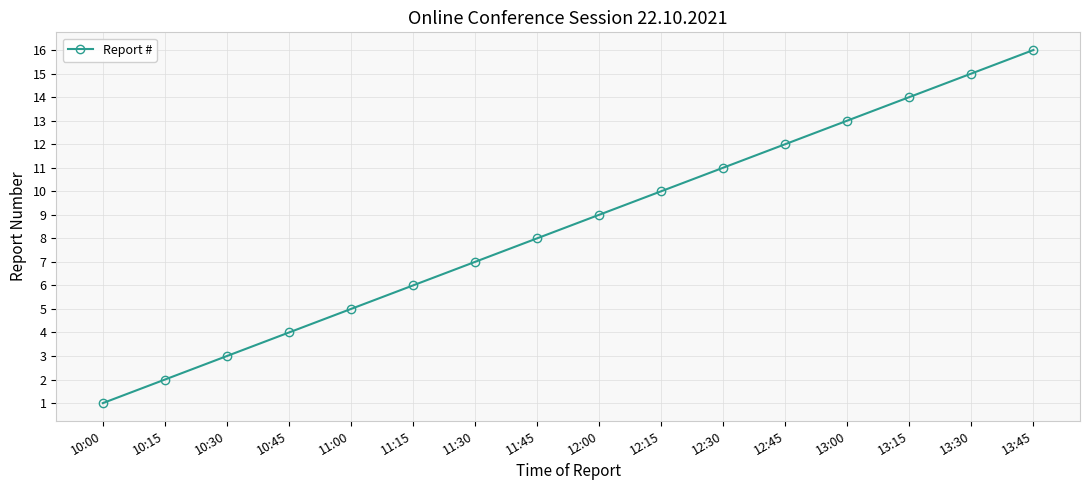

What is the change in value from 13:30 to 13:45?

+1